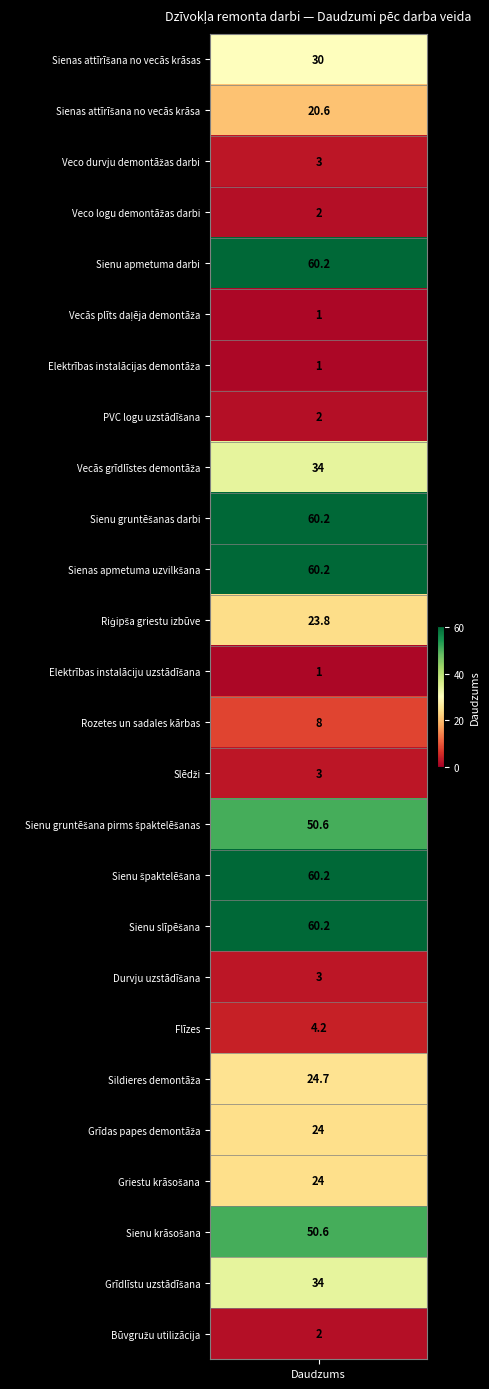

True or false: Grīdlīstu uzstādīšana has a value of 18.6 at 9.

False